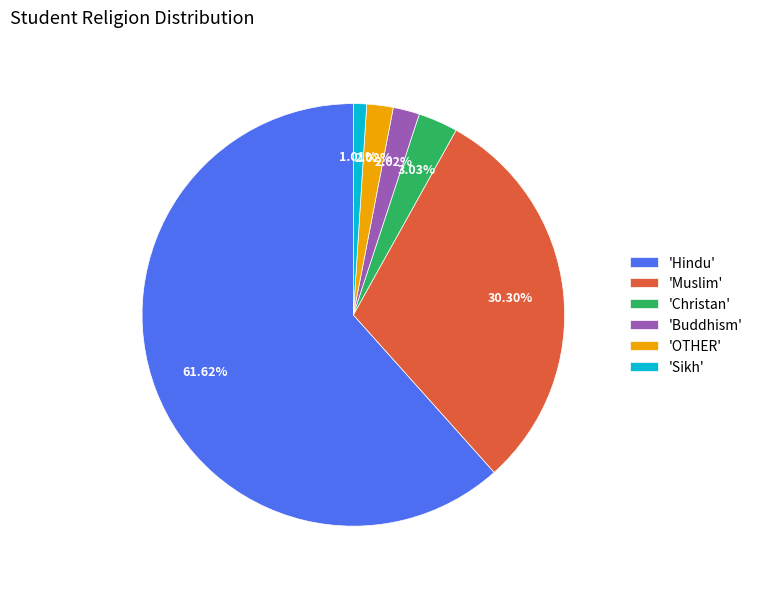

To the nearest percent, what is the difference between the largest and smallest slice percentages?

61%